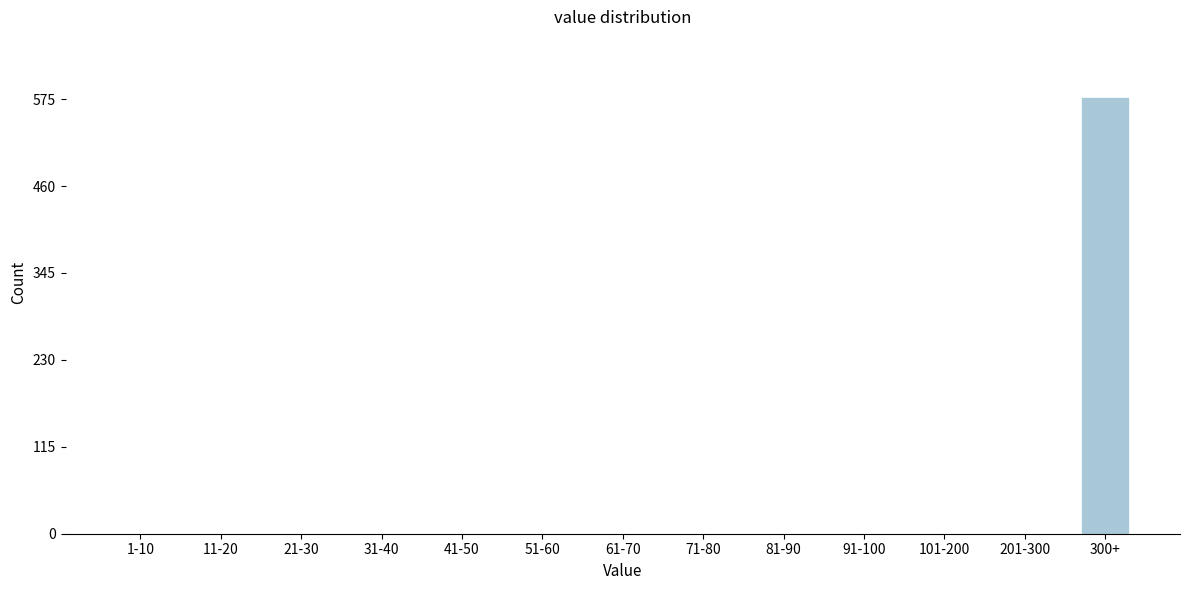

Reading left to right, what are all the values shown in this chart?

1-10=0	11-20=0	21-30=0	31-40=0	41-50=0	51-60=0	61-70=0	71-80=0	81-90=0	91-100=0	101-200=0	201-300=0	300+=578